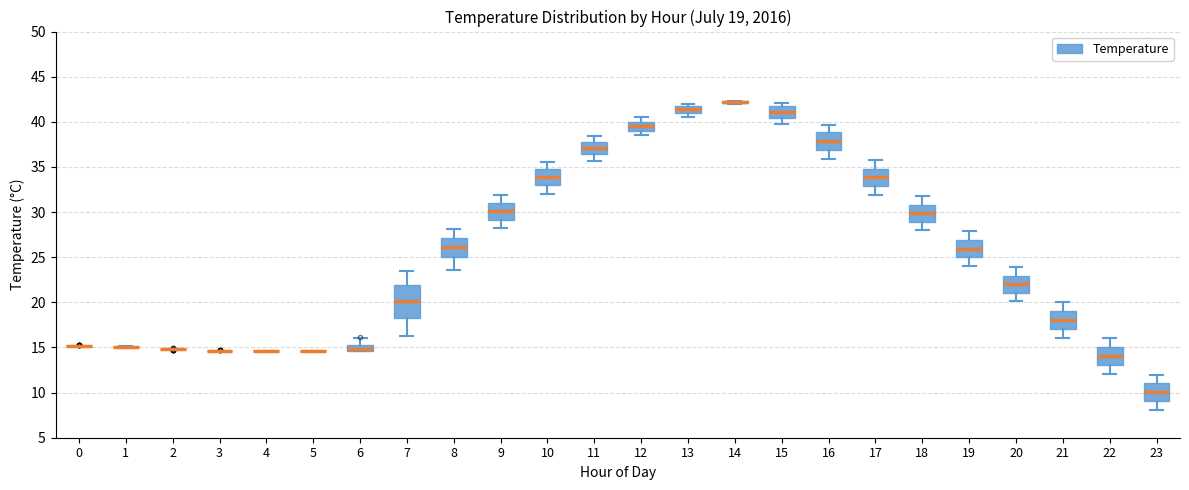

Comparing the boxes themselves (not the whiskers), which one is the tallest?

7